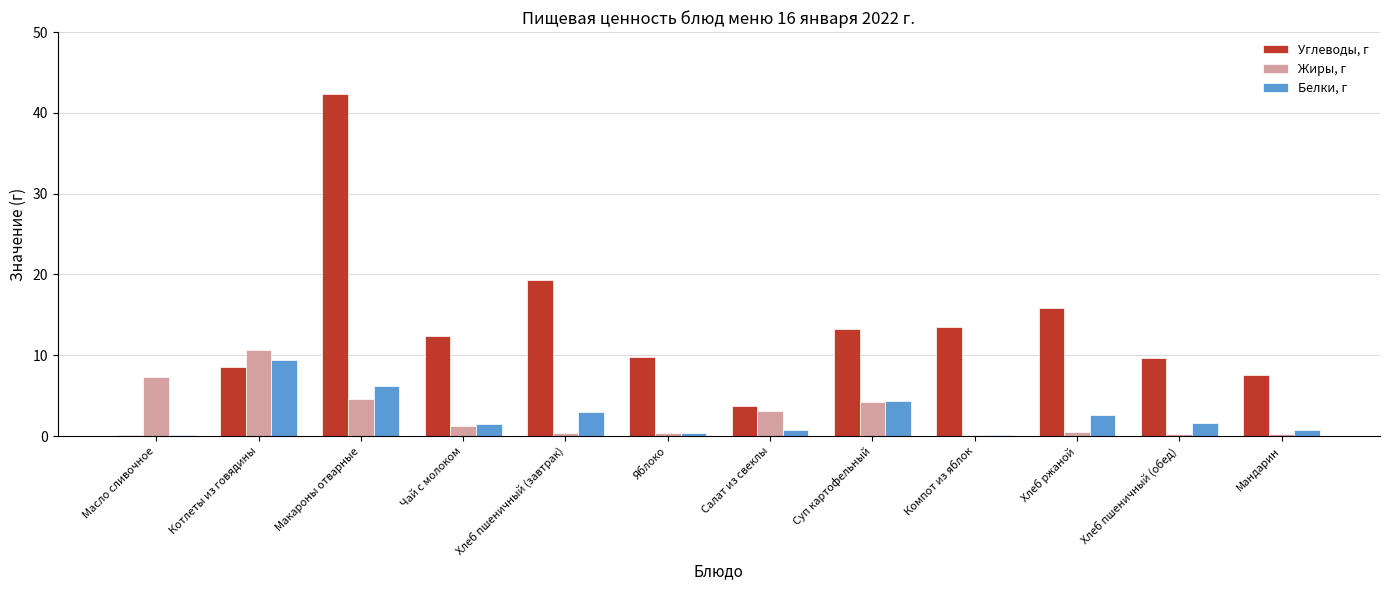

At which category does the chart reach its peak across all series?

Макароны отварные